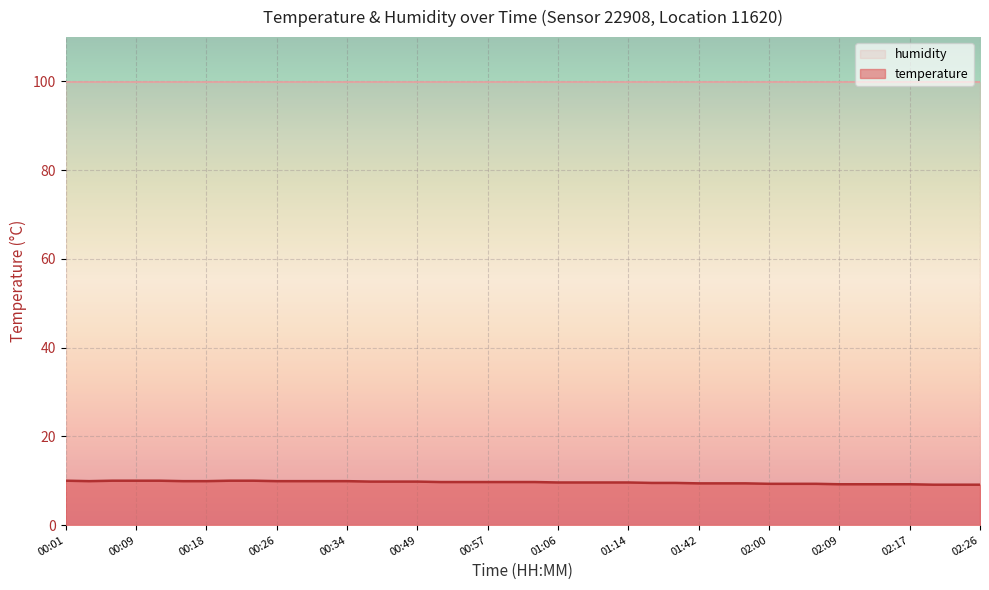

The value at 01:38 is 13.0. True or false?

False